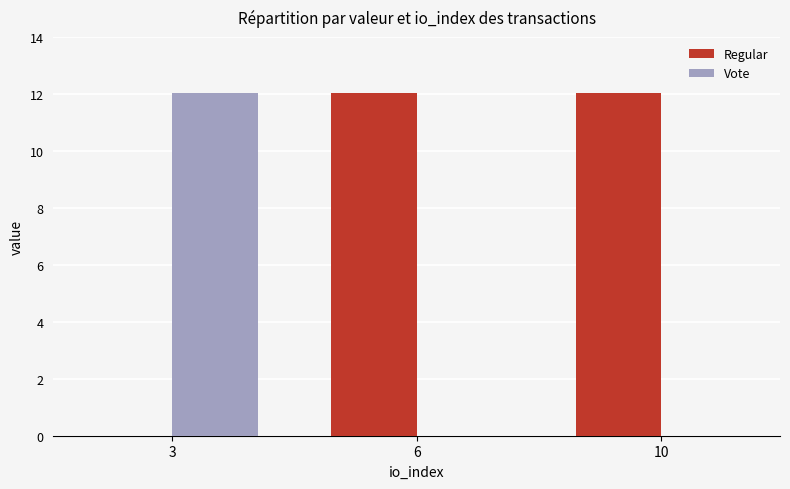

True or false: Regular has a value of 4.2 at 10.

False